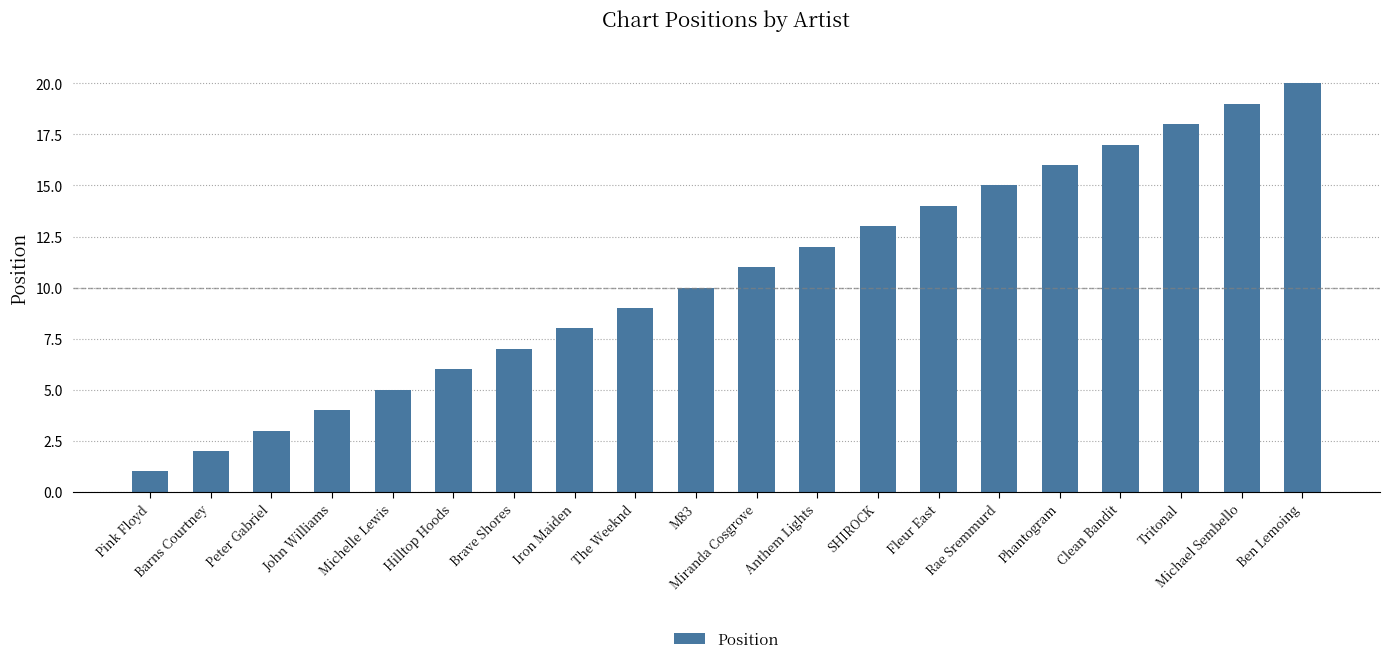

What is the ratio of the value at The Weeknd to the value at Michael Sembello?

0.5